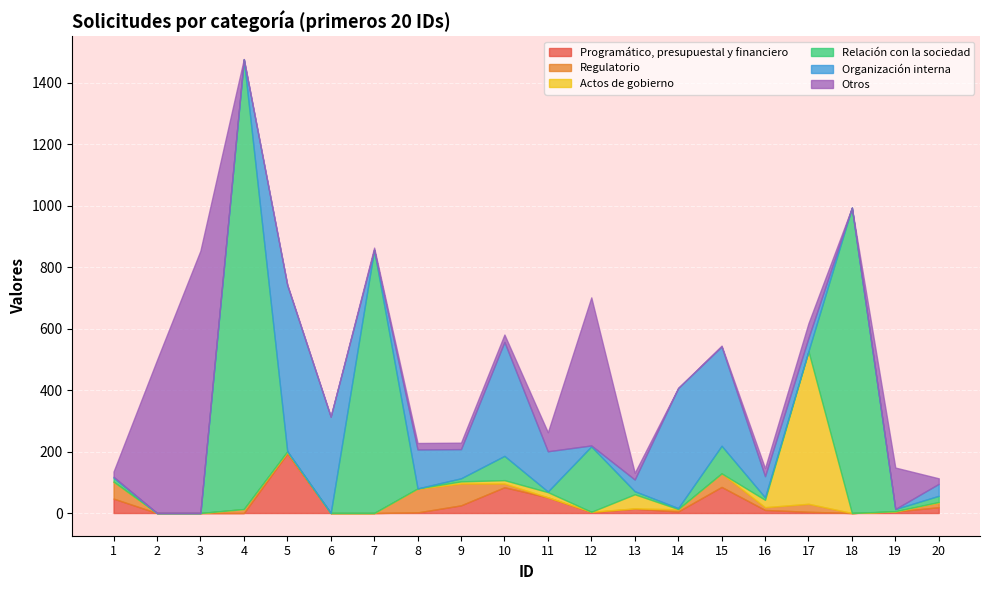

What is the sum of the Relación con la sociedad values at 13 and 10?

89